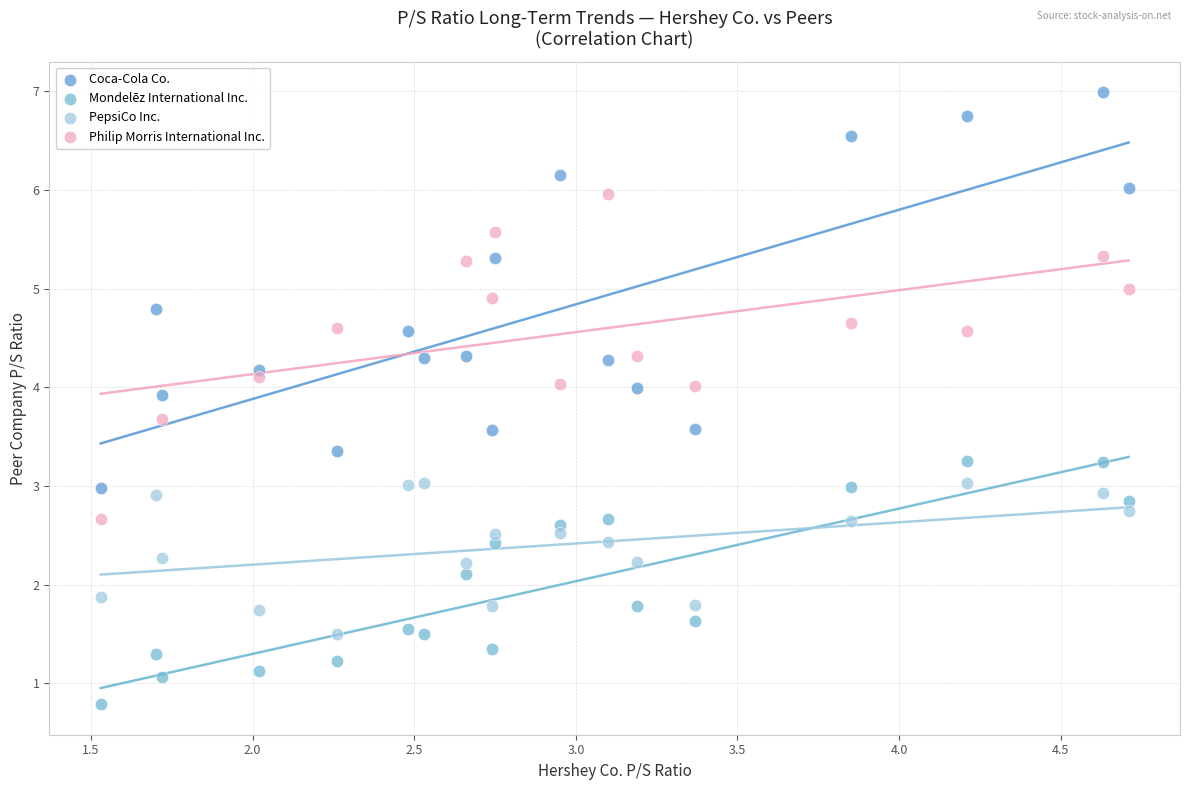

Which series contains the highest Y value?

Coca-Cola Co.